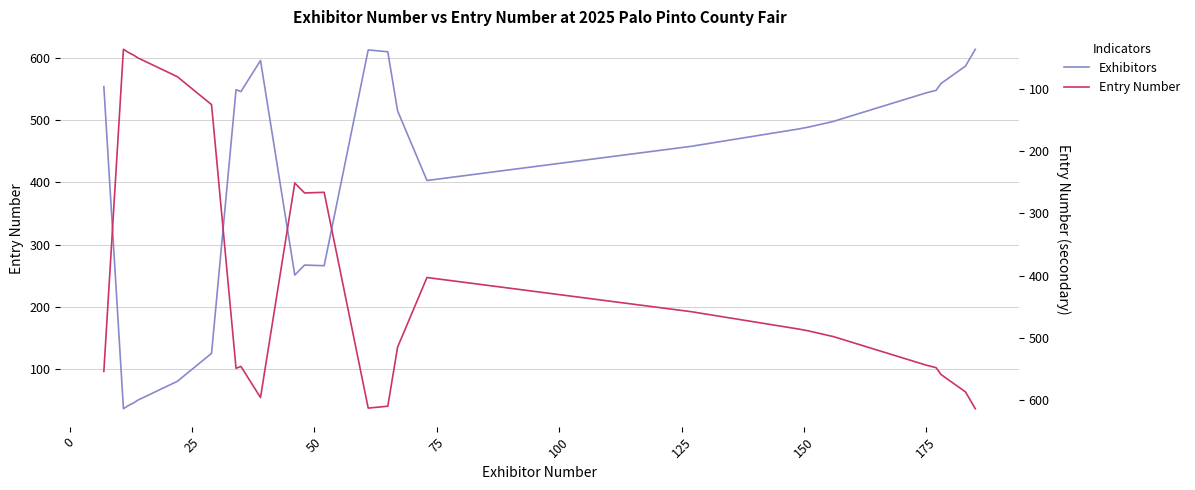

Is the value of Entry Number at −25 greater than the value of Entry Number (right) at 50?

Yes